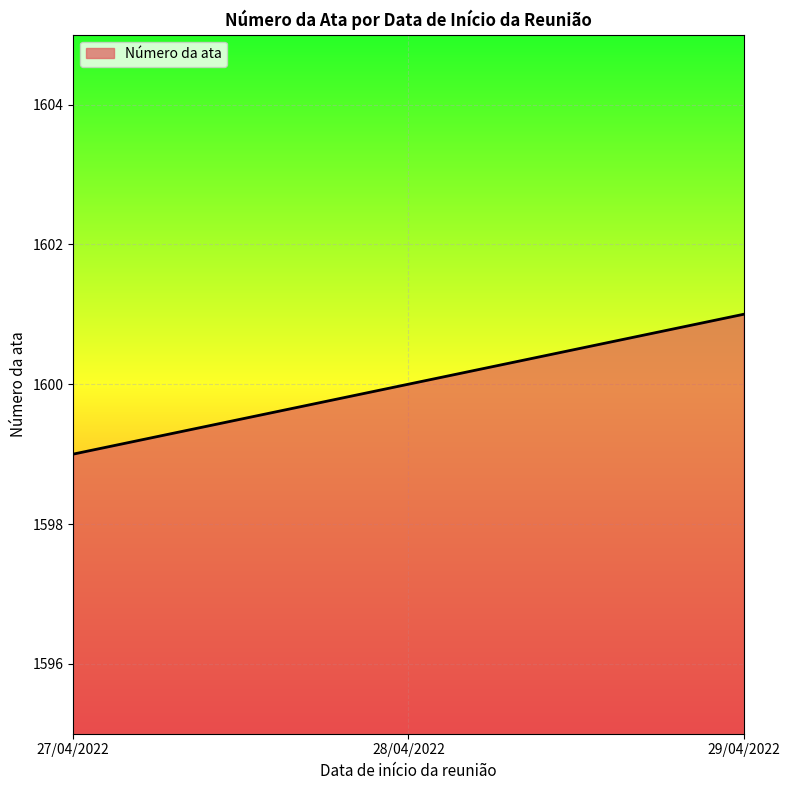

Does the chart display data point markers on the line(s)?

No